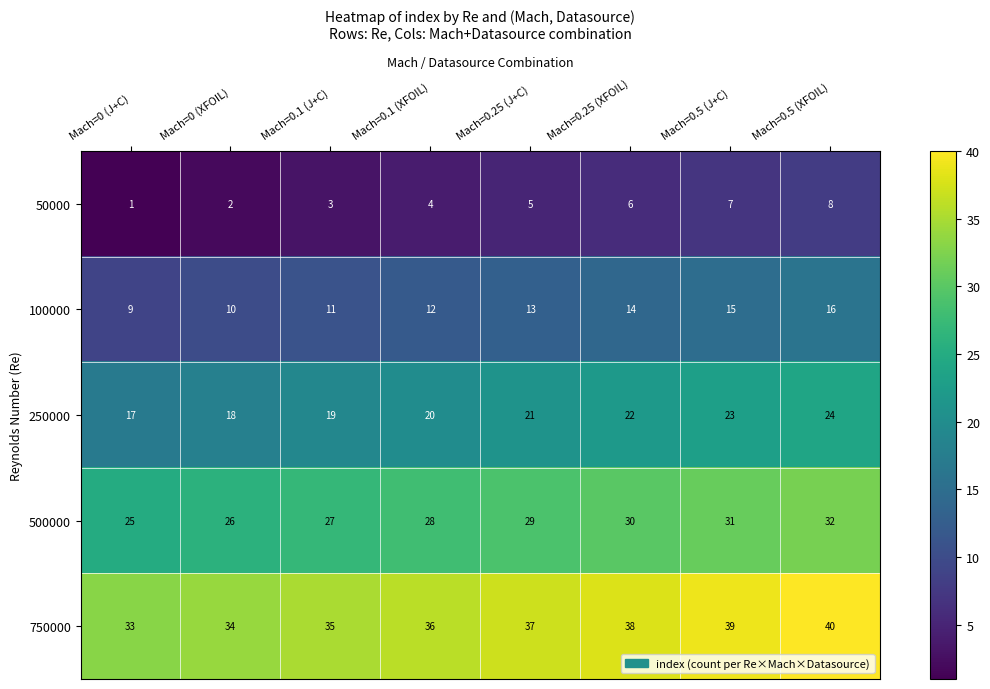

How many data points does each series have?

8